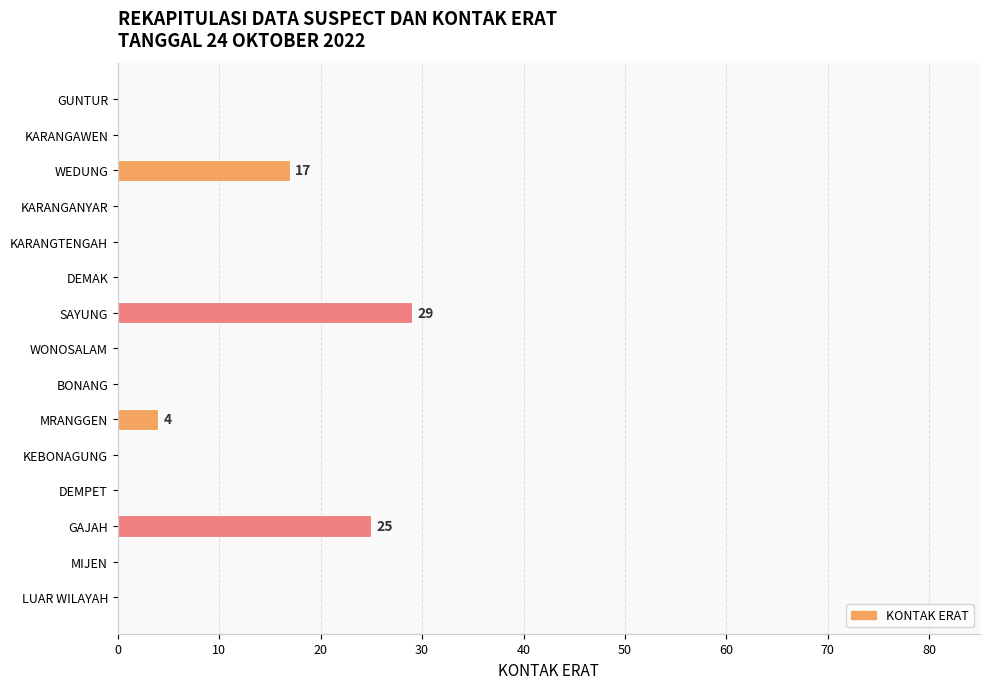

The chart shows a value of 4 at MRANGGEN. True or false?

True